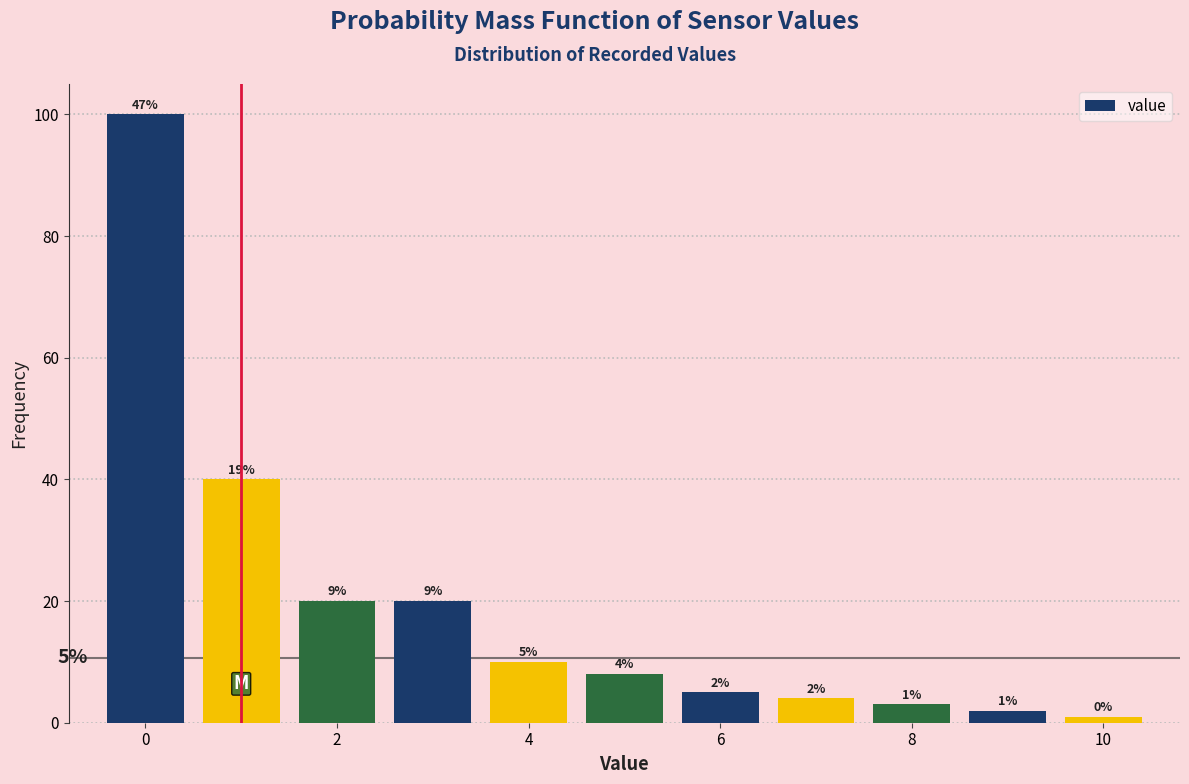

Over which range of the x-axis is the bar tallest?

-0.5 to 0.5